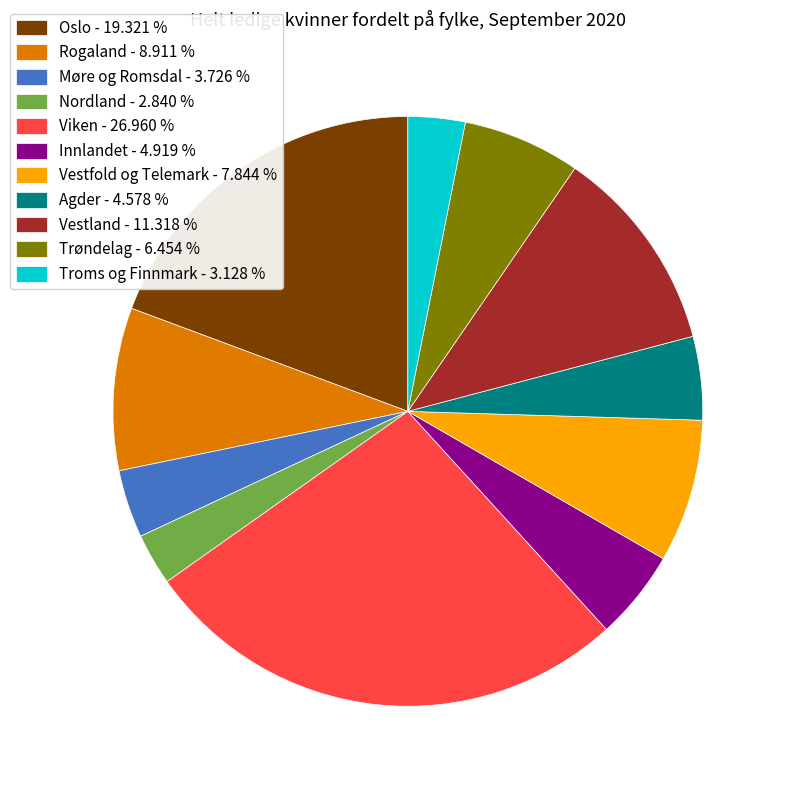

Do Troms og Finnmark - 3.128 % and Rogaland - 8.911 % together represent more than half of the pie?

No